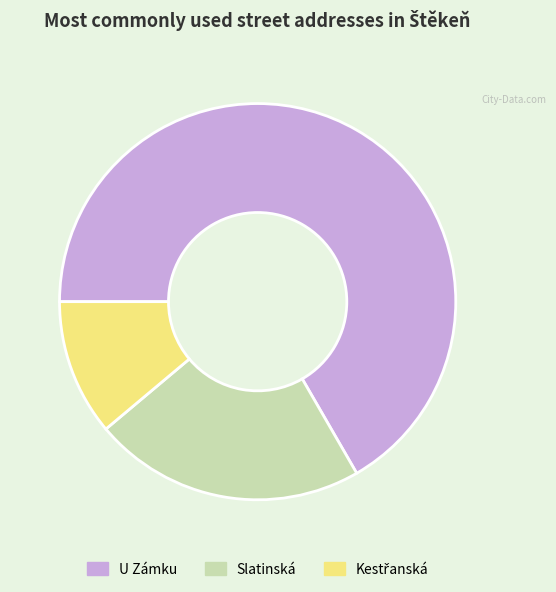

Which category has the biggest portion of the pie?

U Zámku